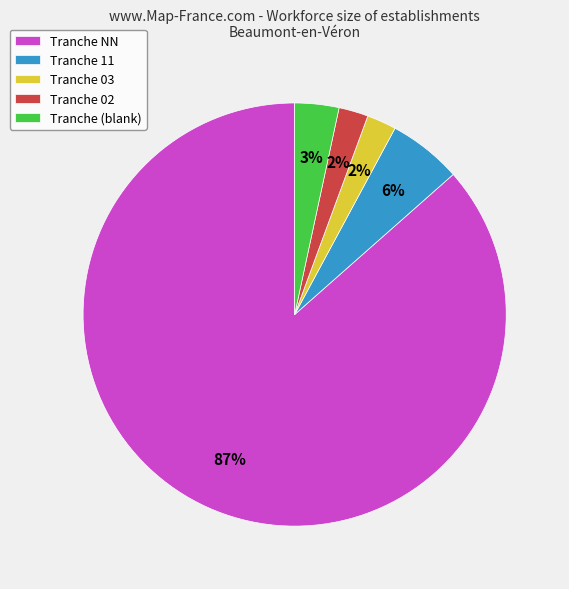

To the nearest percent, what portion does Tranche 03 represent?

2%